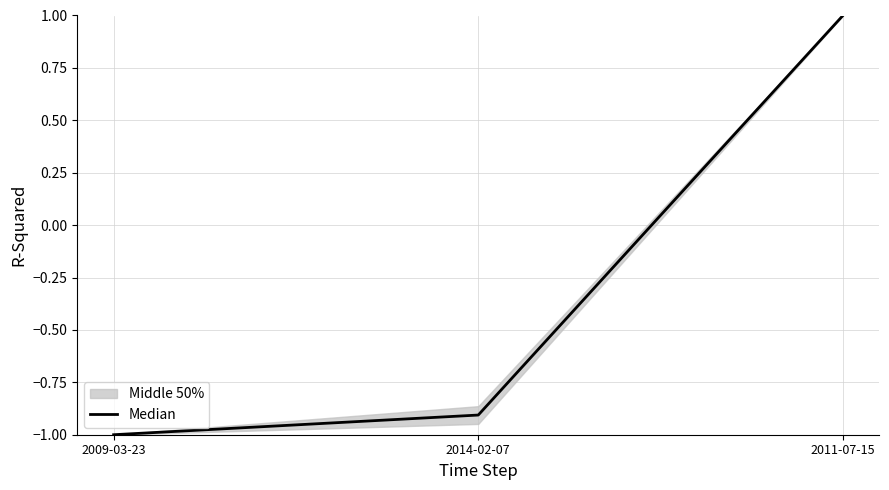

What is the value of the 2nd point from the left?

-0.9